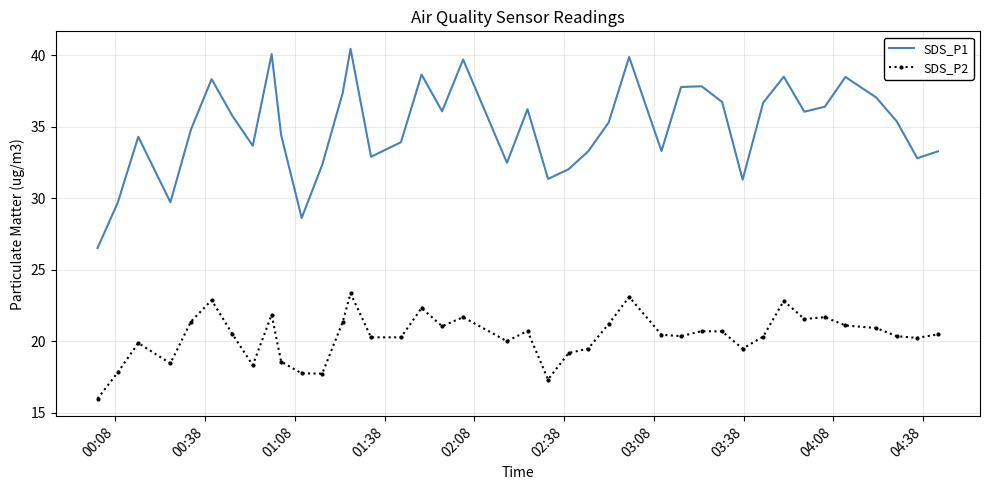

True or false: SDS_P1 and SDS_P2 cross at least once.

False